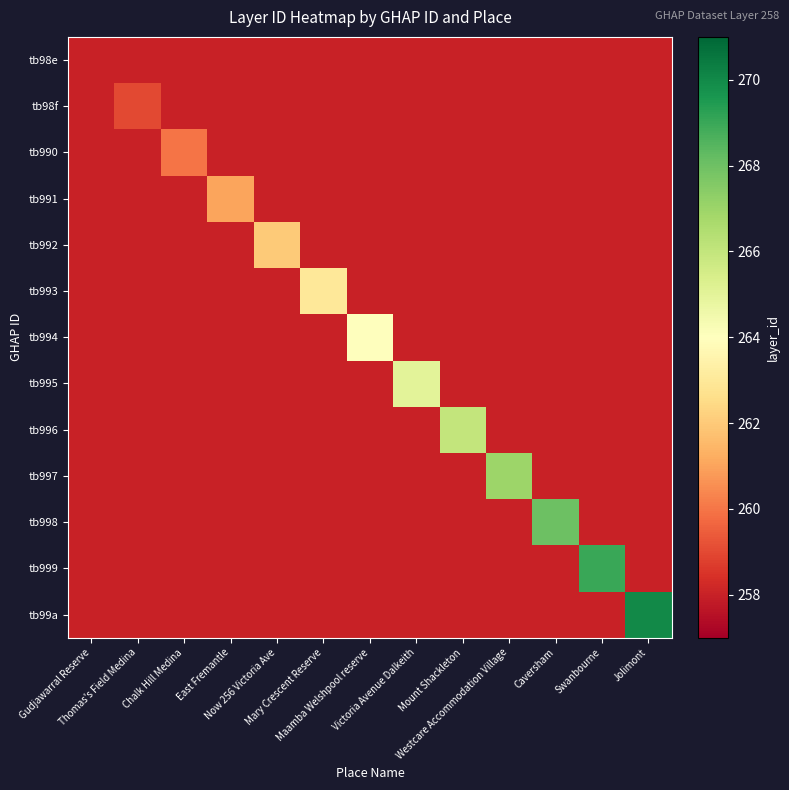

Between Mount Shackleton and Now 256 Victoria Ave, which is larger?

Mount Shackleton